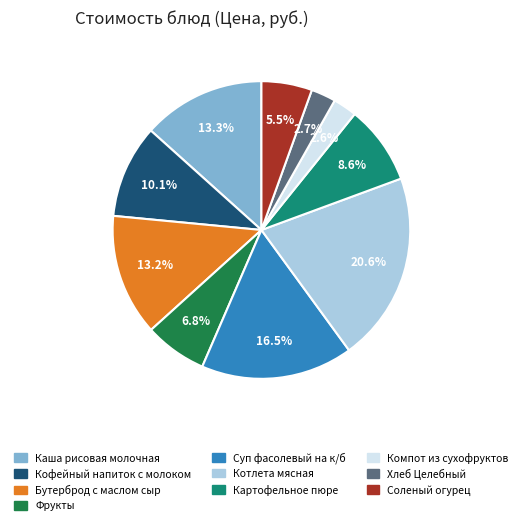

To the nearest percent, what is the combined percentage of Бутерброд с маслом сыр and Картофельное пюре?

22%